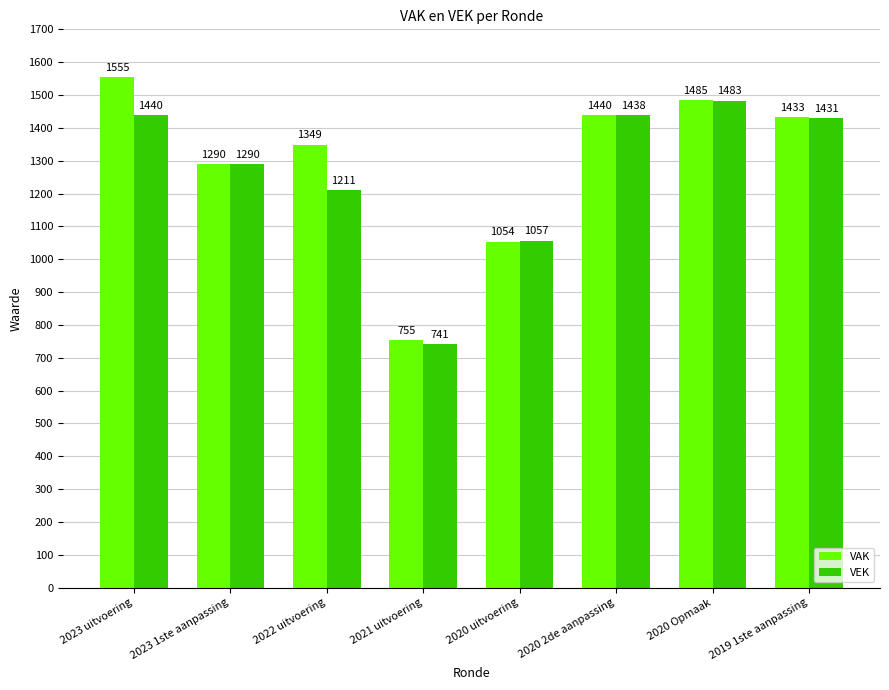

Reading right to left, extract all data points from this chart.

VAK: 1433	1485	1440	1054	755	1349	1290	1555
VEK: 1431	1483	1438	1057	741	1211	1290	1440